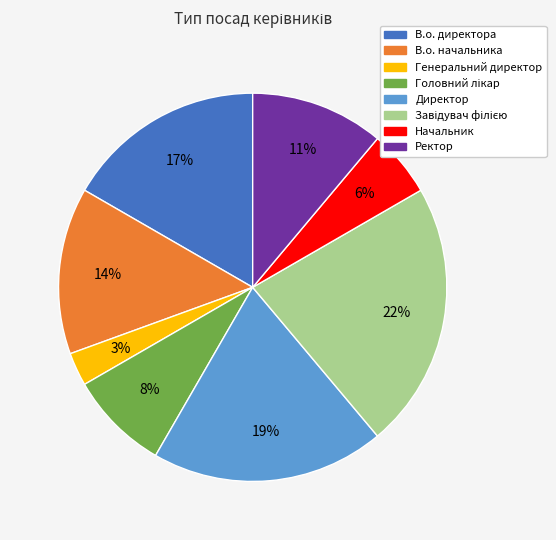

Is it true that Директор is 19% of the pie?

True